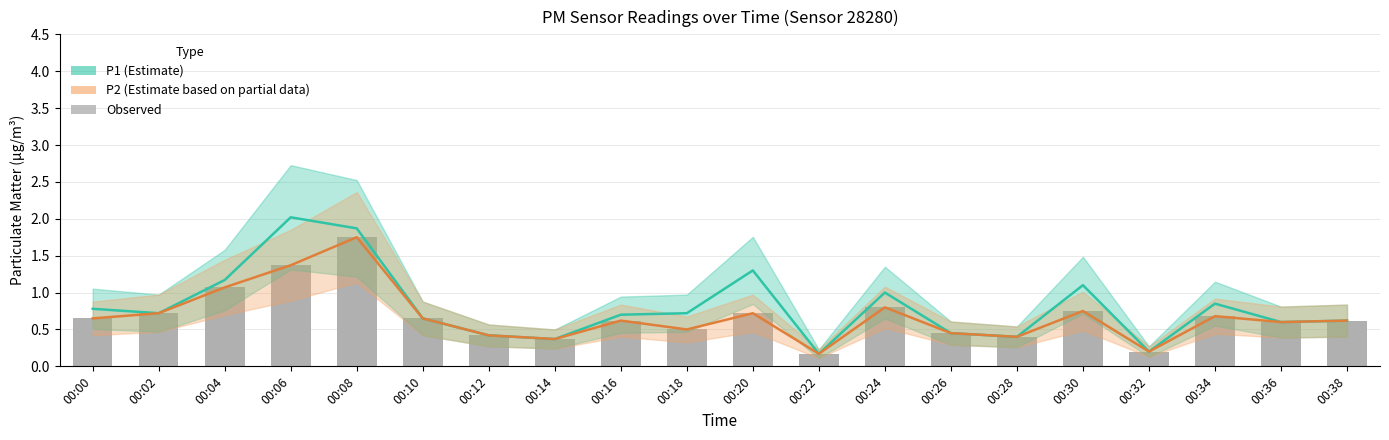

What is the sum of all P1 (Estimate) values?

16.1